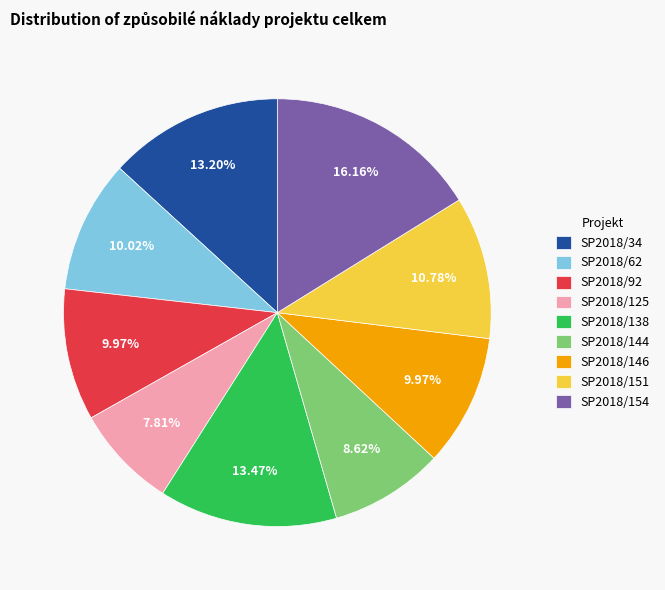

What is the total percentage of SP2018/125 and SP2018/146?

17.8%